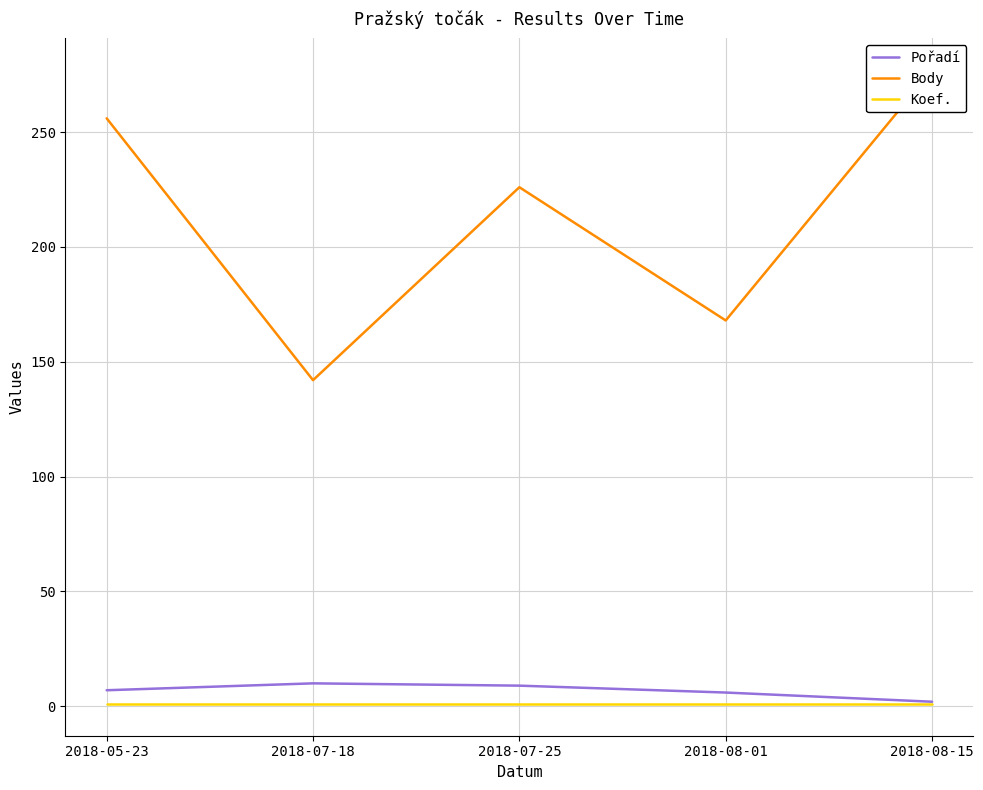

List the series in order of their peak value, lowest first.

Koef., Pořadí, Body